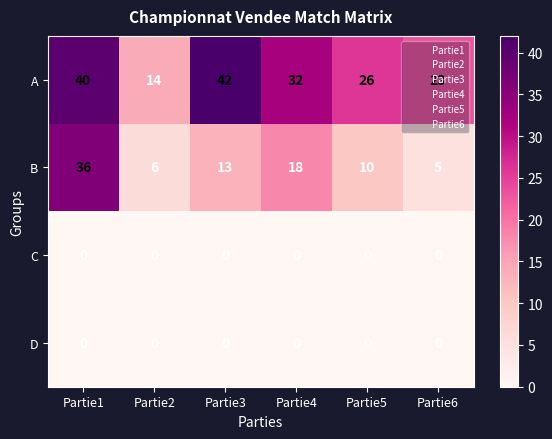

What is the spread (max minus min) of values at Partie4?

32